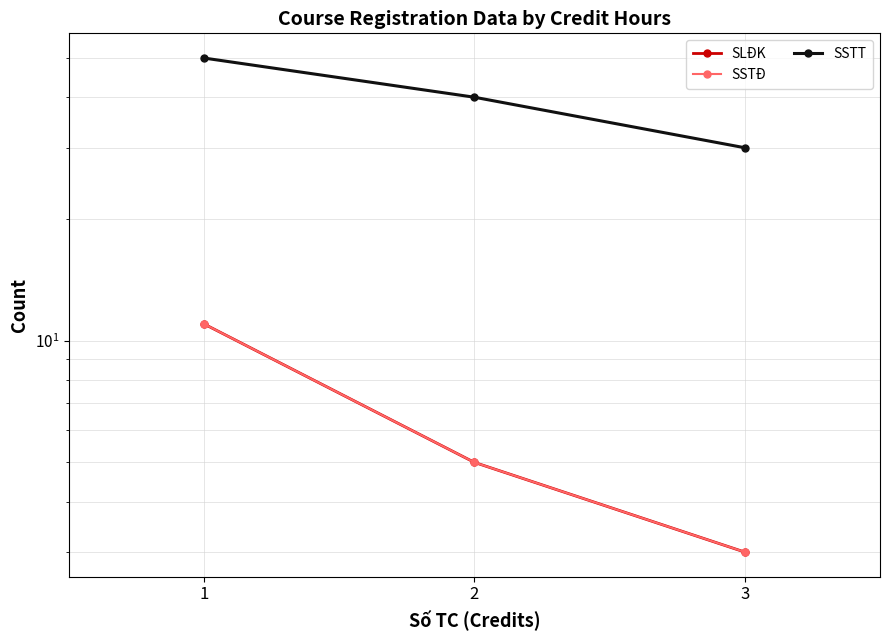

What is the sum of the SLĐK values at 3 and 1?

14